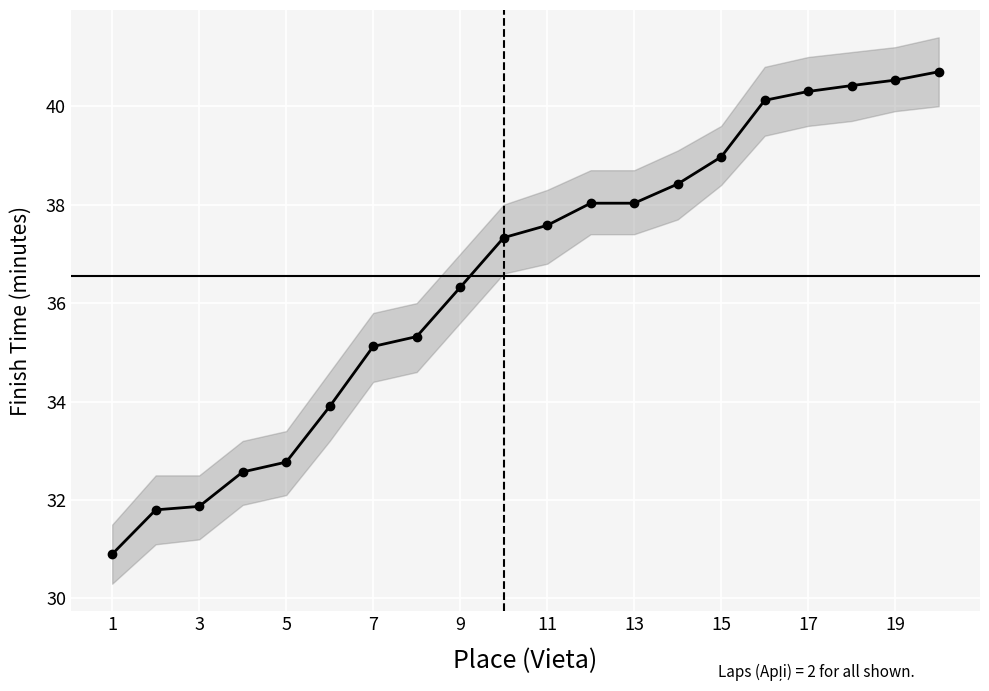

Read the value at 1.

30.9